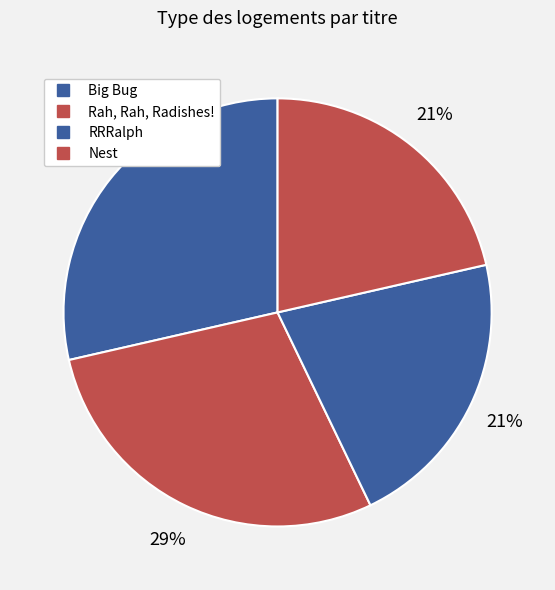

Do Big Bug and RRRalph together represent more than half of the pie?

No